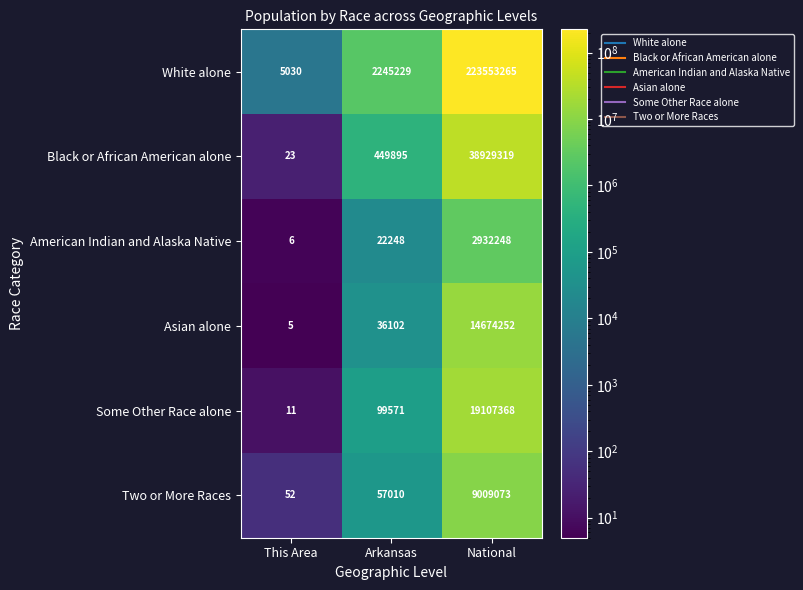

Reading left to right, extract all data points from this chart.

White alone: This Area=5030	Arkansas=2245229	National=223553265
Black or African American alone: This Area=23	Arkansas=449895	National=38929319
American Indian and Alaska Native: This Area=6	Arkansas=22248	National=2932248
Asian alone: This Area=5	Arkansas=36102	National=14674252
Some Other Race alone: This Area=11	Arkansas=99571	National=19107368
Two or More Races: This Area=52	Arkansas=57010	National=9009073